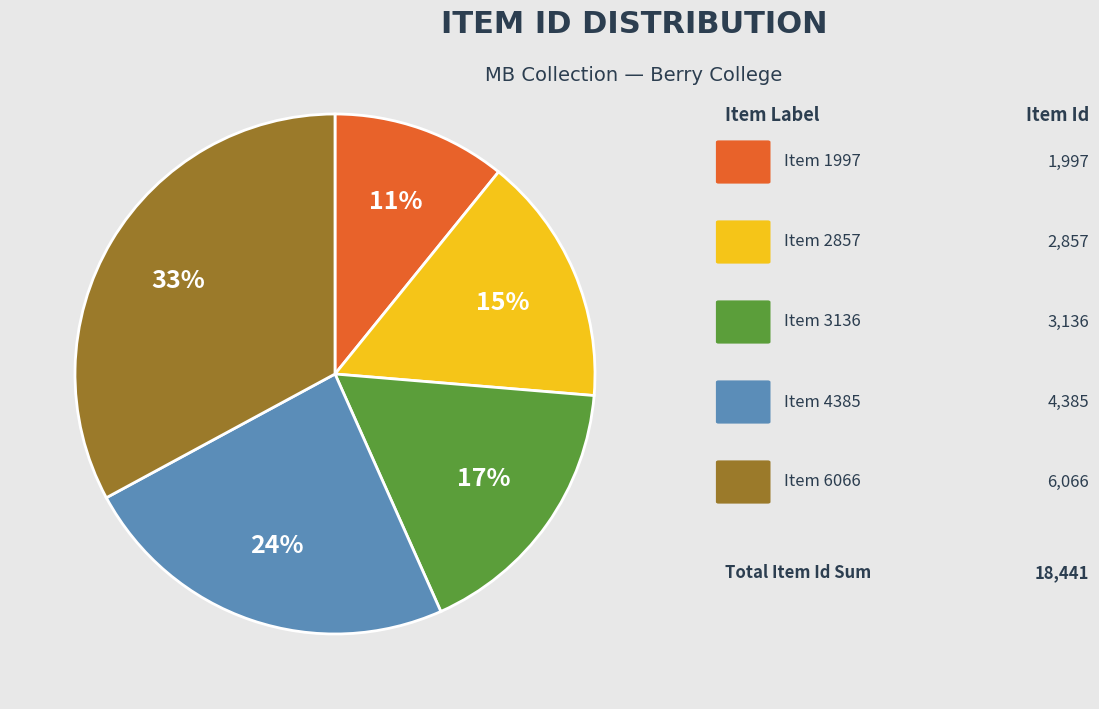

Is there any slice that represents more than half of the pie?

No